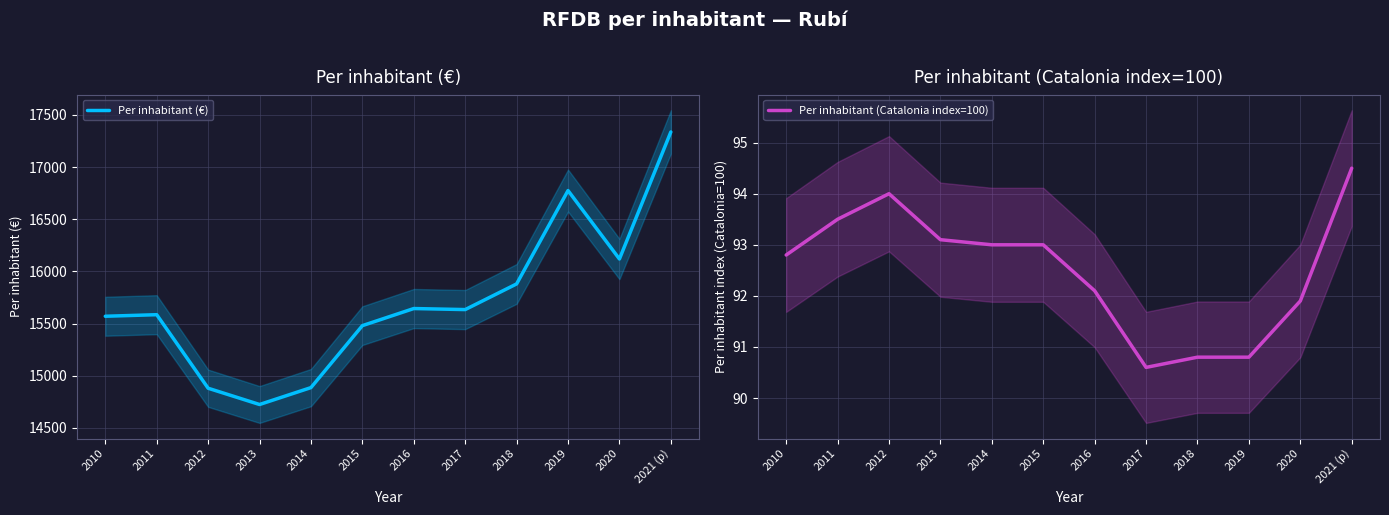

How many lines are shown in the chart?

2